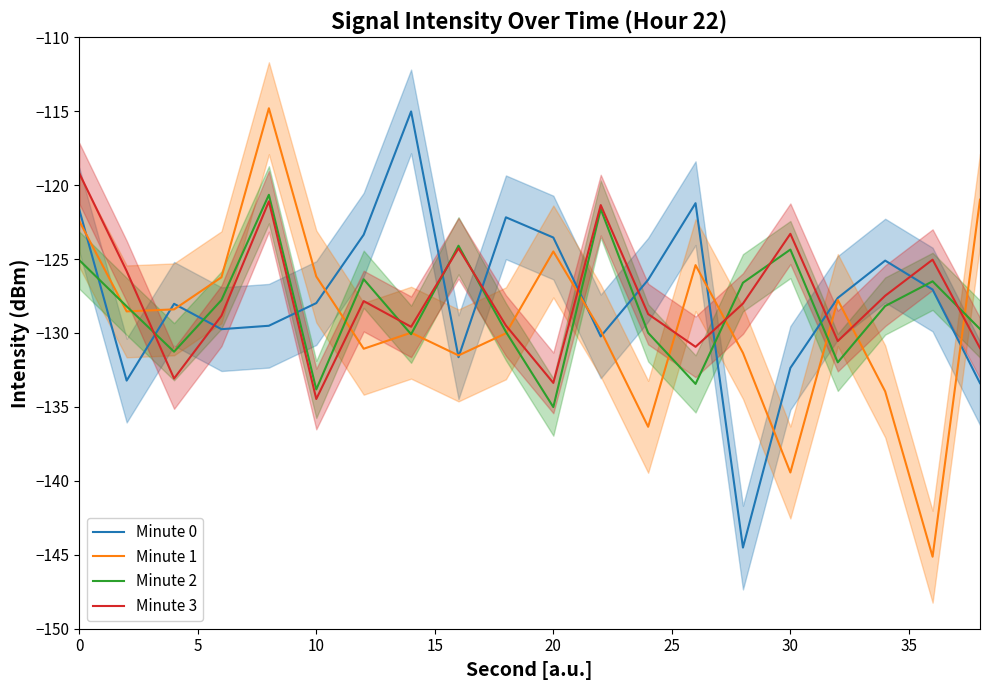

After their last crossing, which series has the higher values: Minute 2 or Minute 3?

Minute 2